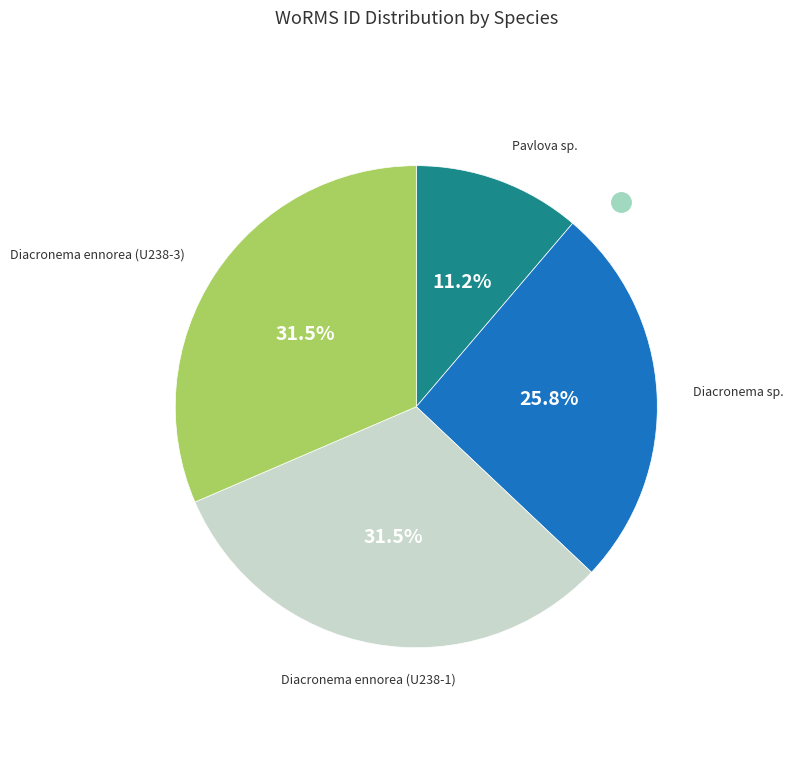

Approximately how many times larger is the value at Diacronema ennorea (U238-1) compared to Diacronema sp.?

1.2